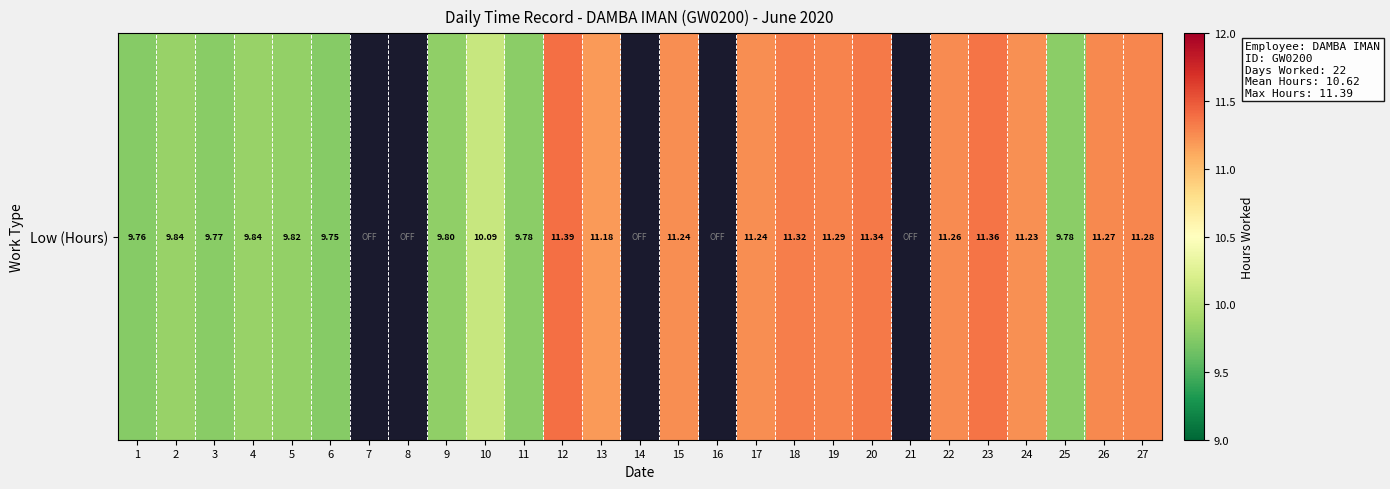

Reading left to right, what are all the values shown in this chart?

9.8	9.8	9.8	9.8	9.8	9.8	0.0	0.0	9.8	10.1	9.8	11.4	11.2	0.0	11.2	0.0	11.2	11.3	11.3	11.3	0.0	11.3	11.4	11.2	9.8	11.3	11.3